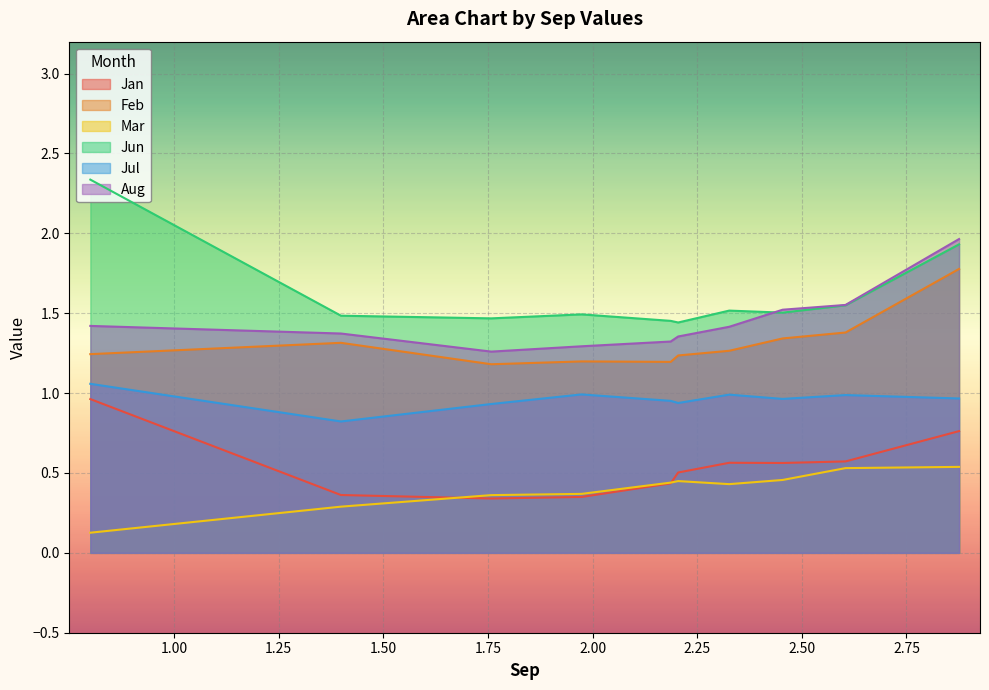

At which category is the sum across all series the highest?

pct95